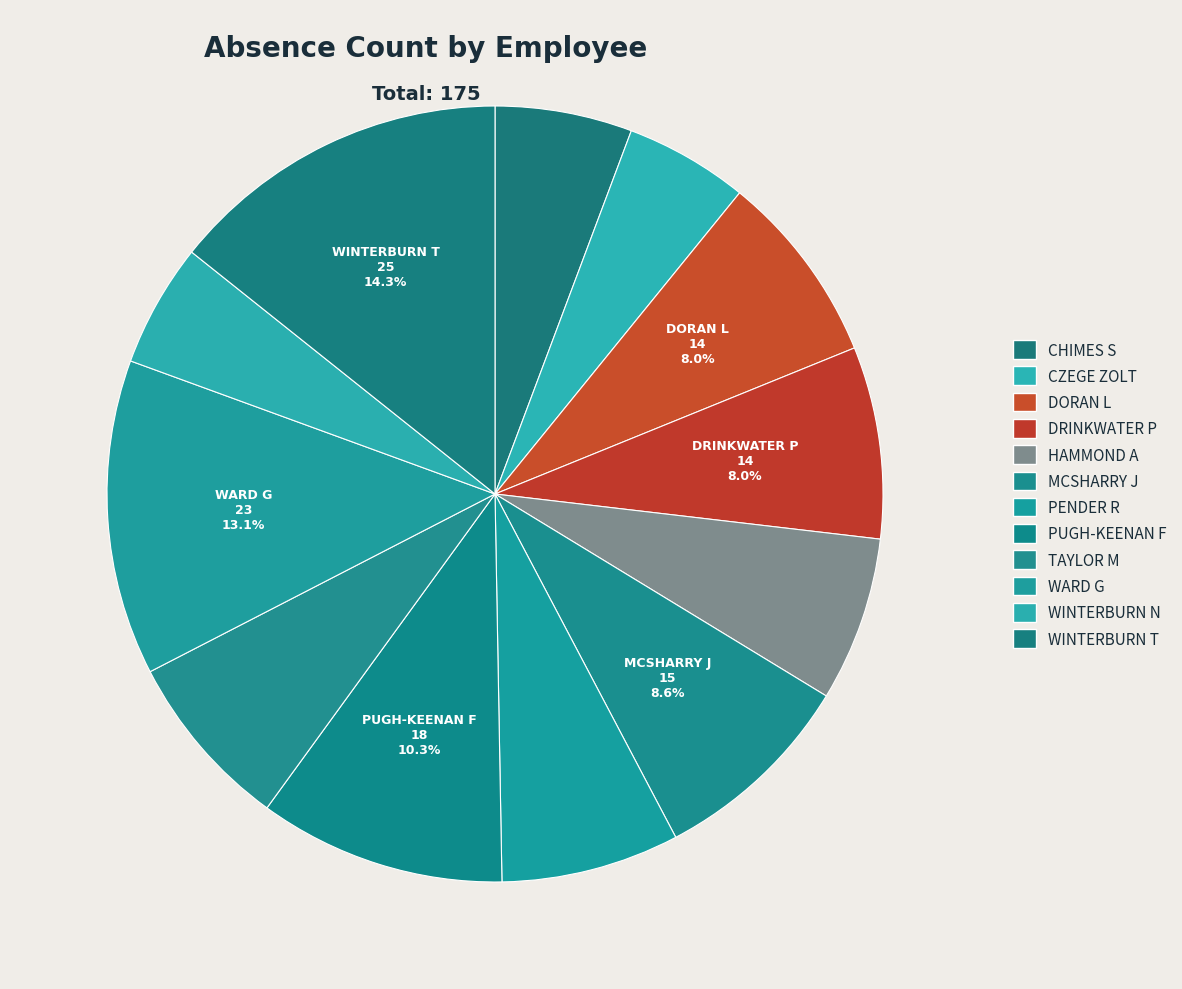

True or false: DORAN L accounts for 1% of the total.

False